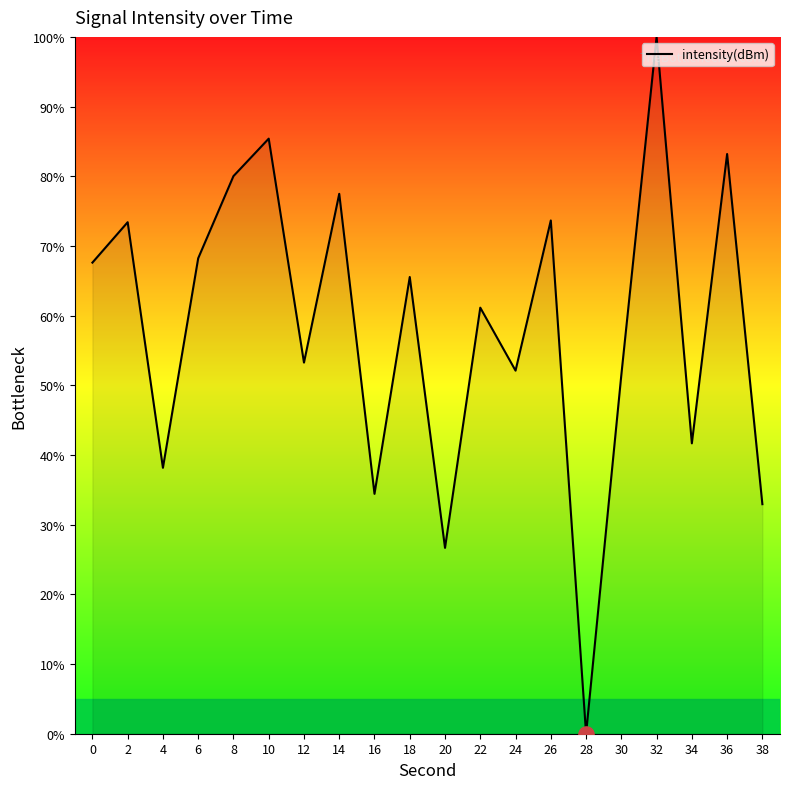

Between 14 and 26, which is larger?

14